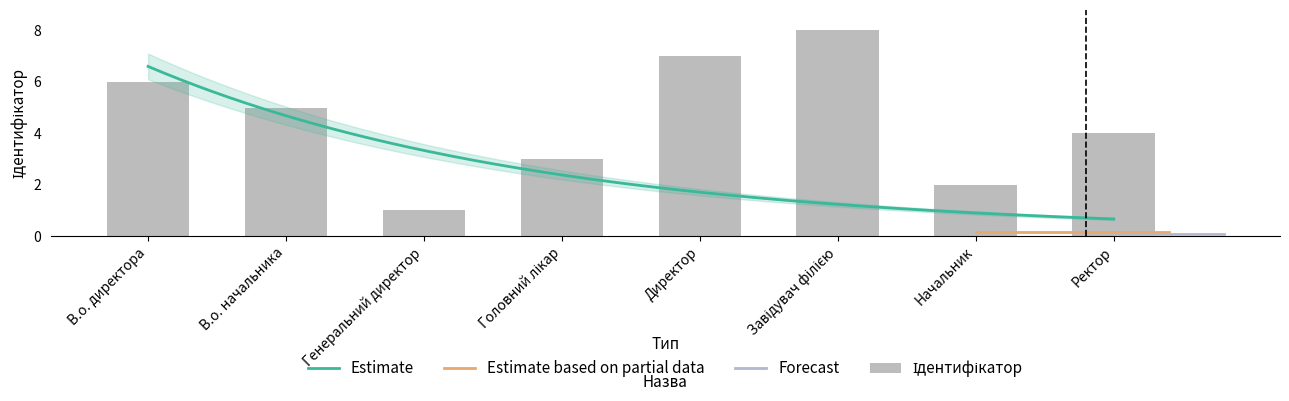

Where does the data first go above 5?

В.о. директора